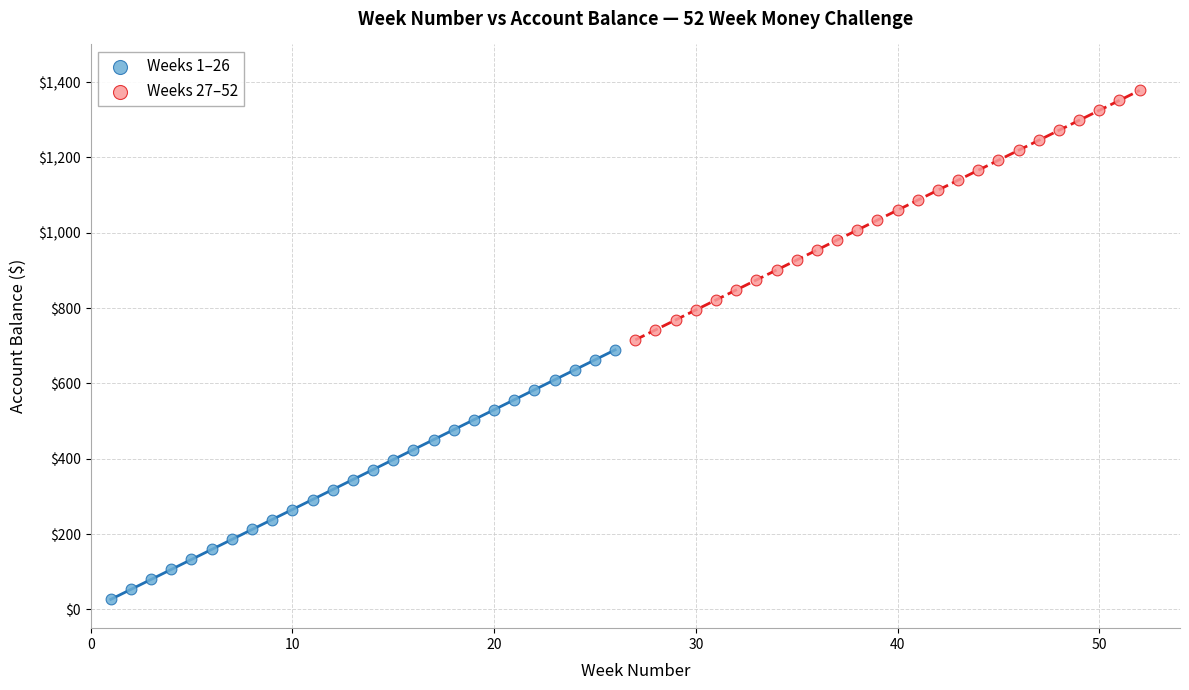

Which series contains the lowest Y value?

Weeks 1–26